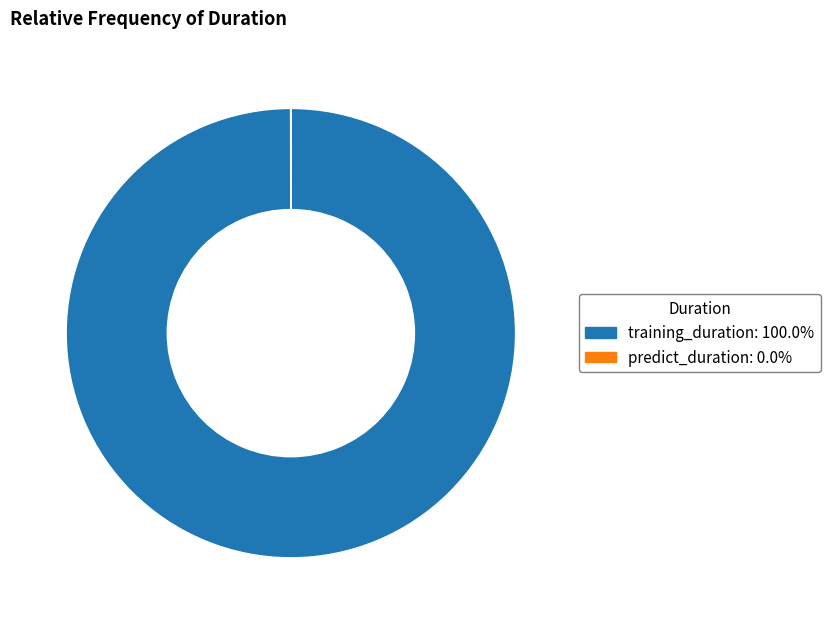

Which category accounts for the majority?

training_duration